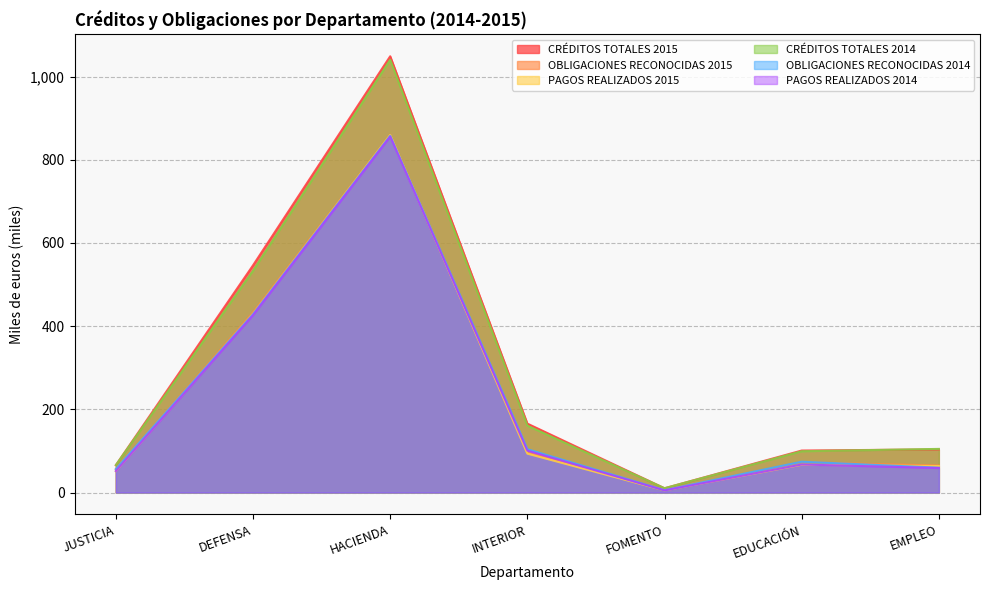

What is the spread (max minus min) of values at EMPLEO?

45.9